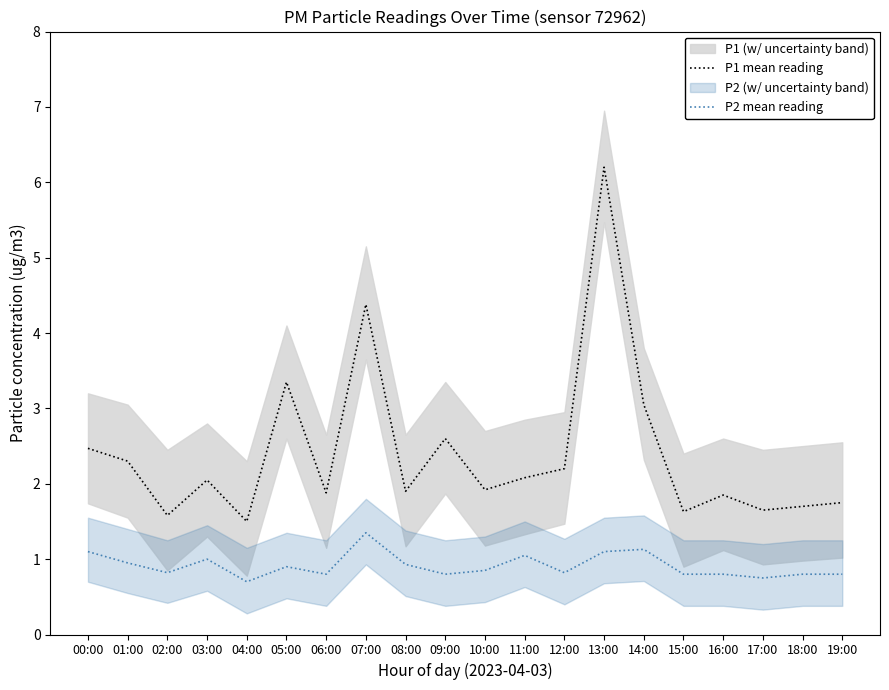

What position from the left is 16:00?

17